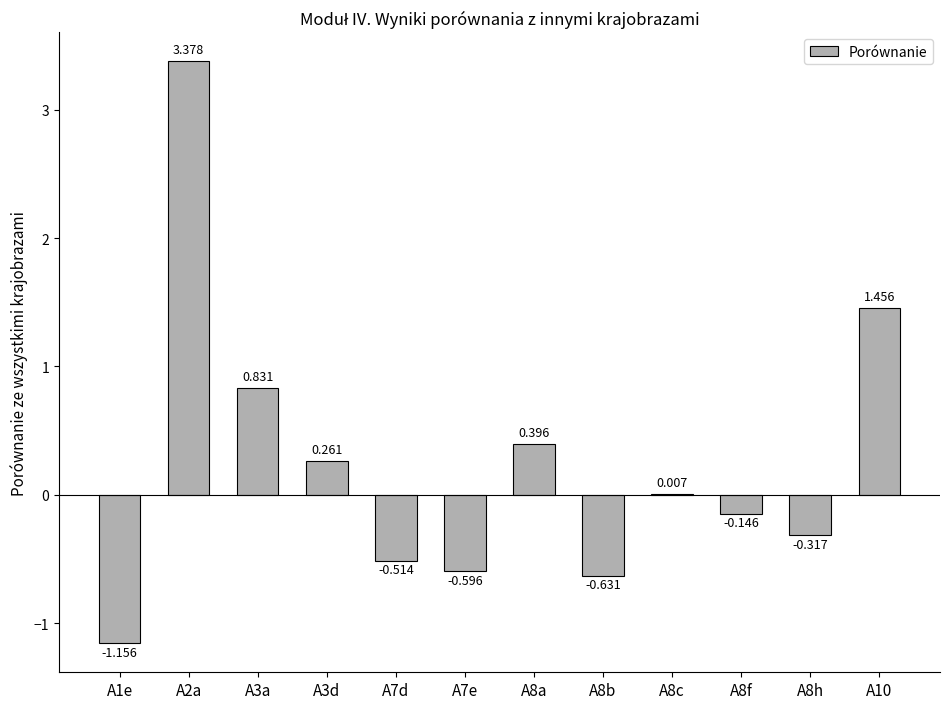

True or false: the data shows 0.4 at A3d.

False